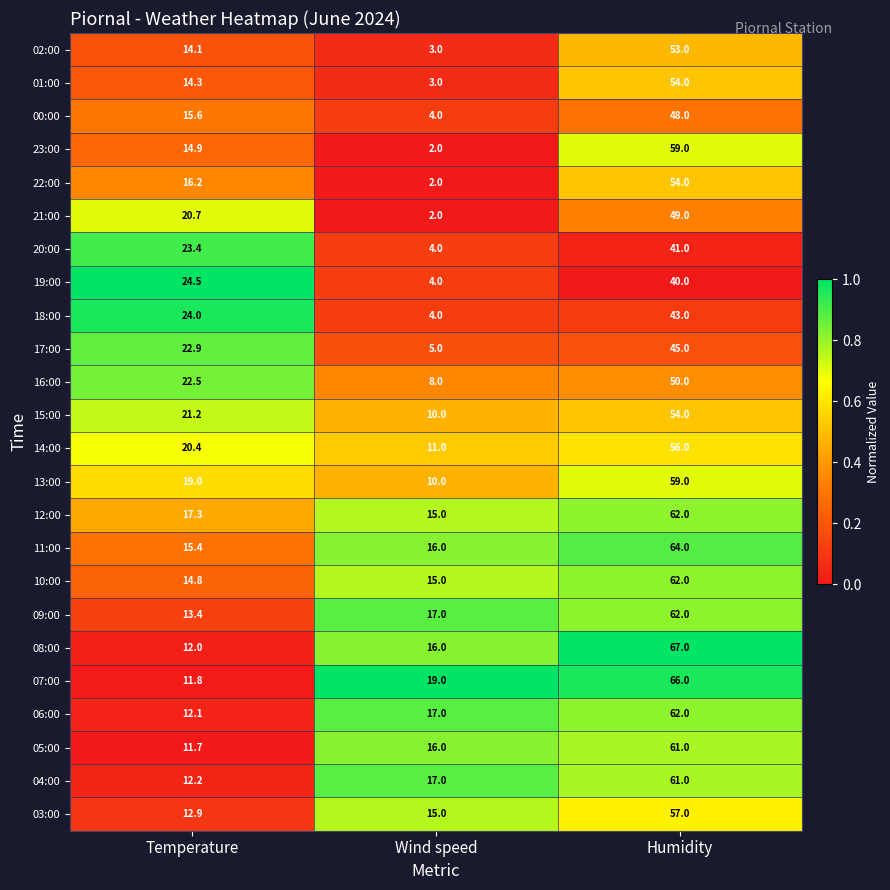

Which series has the widest spread of values?

23:00